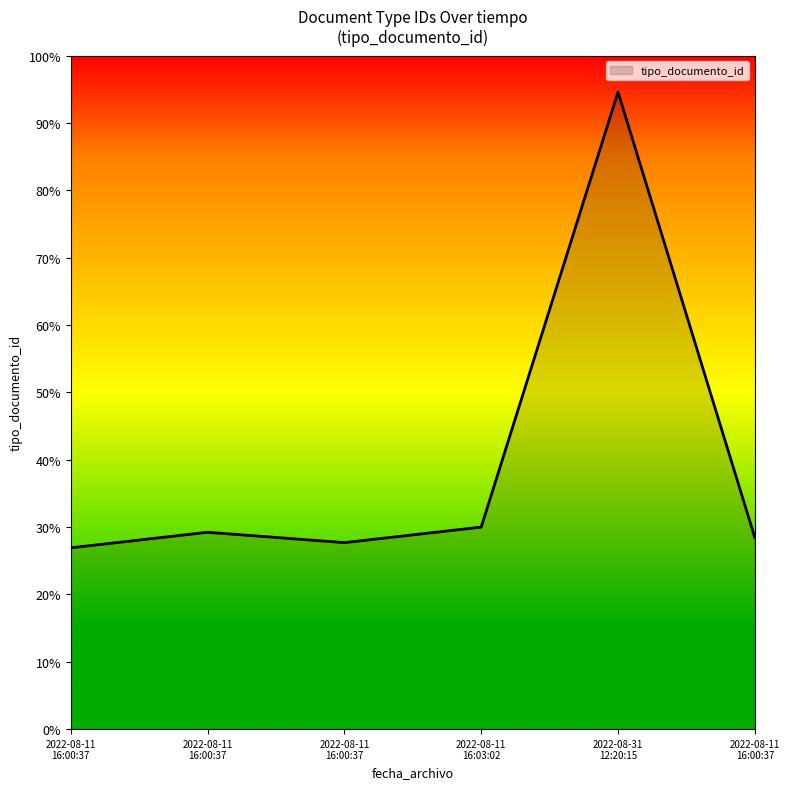

True or false: the data has more than 1 interior local peaks.

True